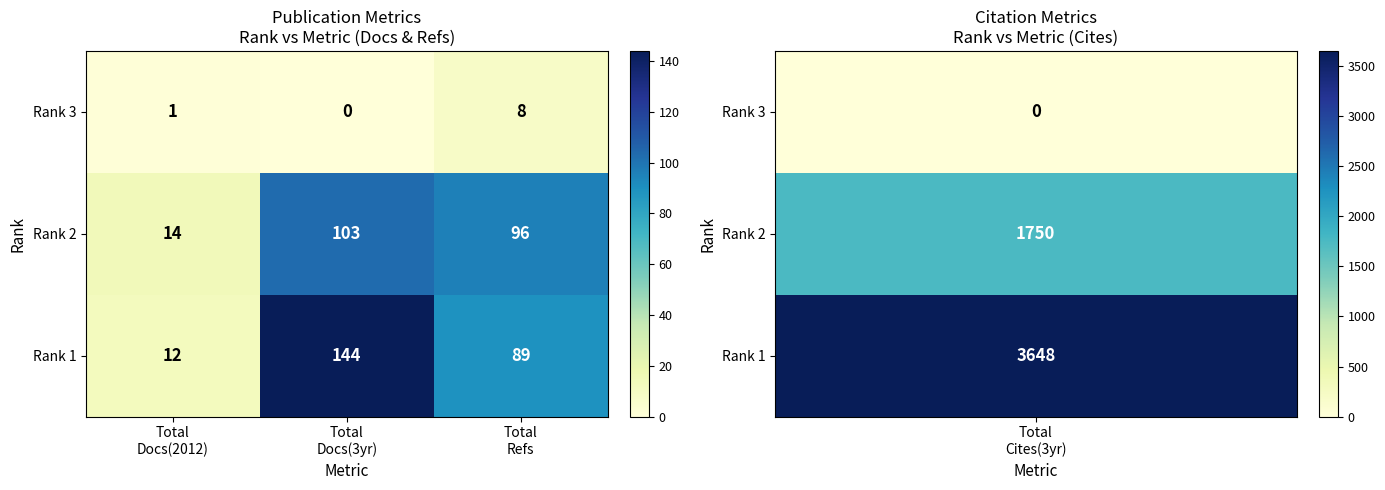

Which series has the largest total across all categories?

Rank 1